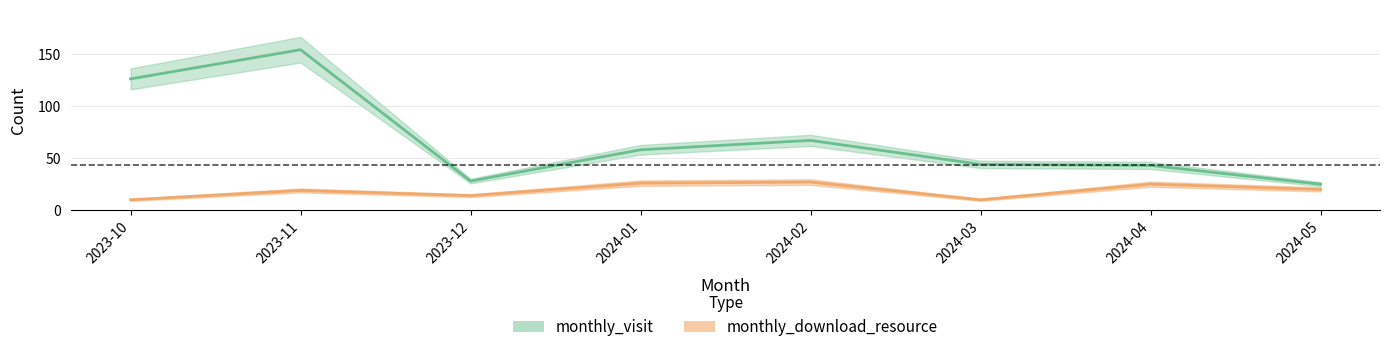

How many data points in monthly_visit are less than 58?

4